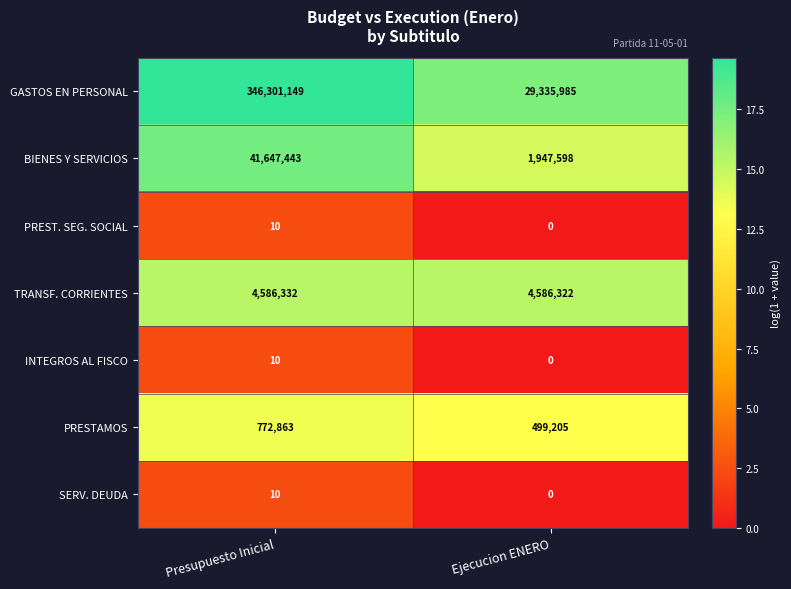

At which category is the sum across all series the highest?

Presupuesto Inicial